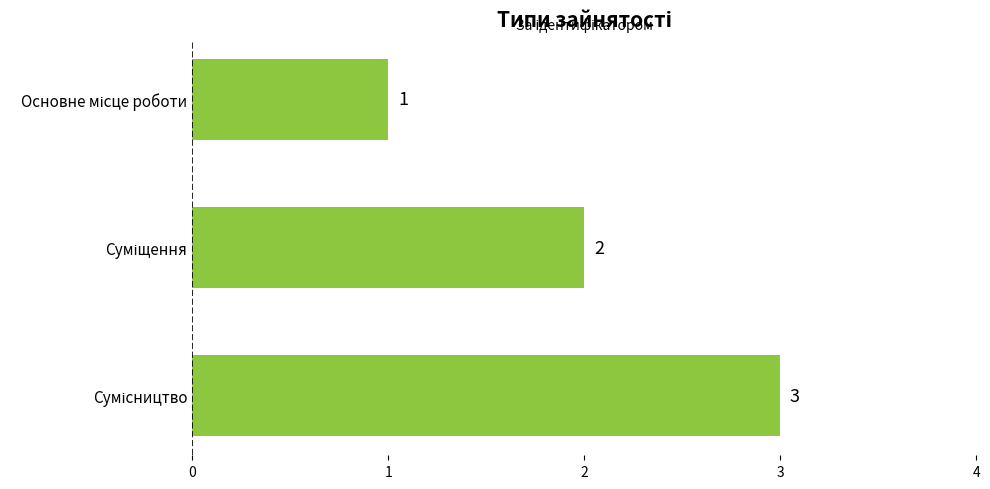

Count the number of data series in this chart.

1